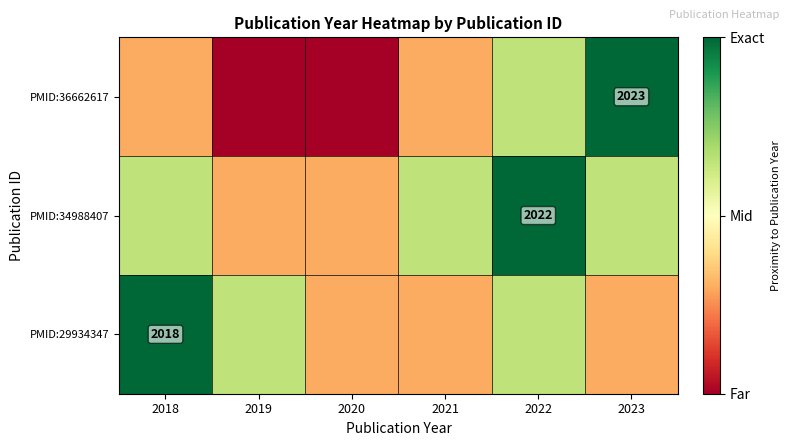

What is the average value of the PMID:36662617 series?

0.4